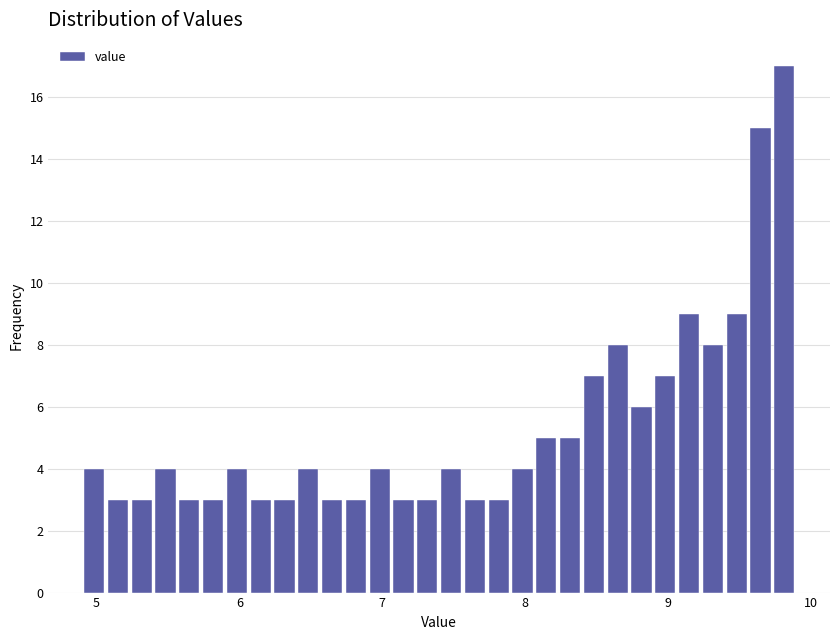

Read against the x-axis, roughly where is the centre of the tallest bar?

9.8